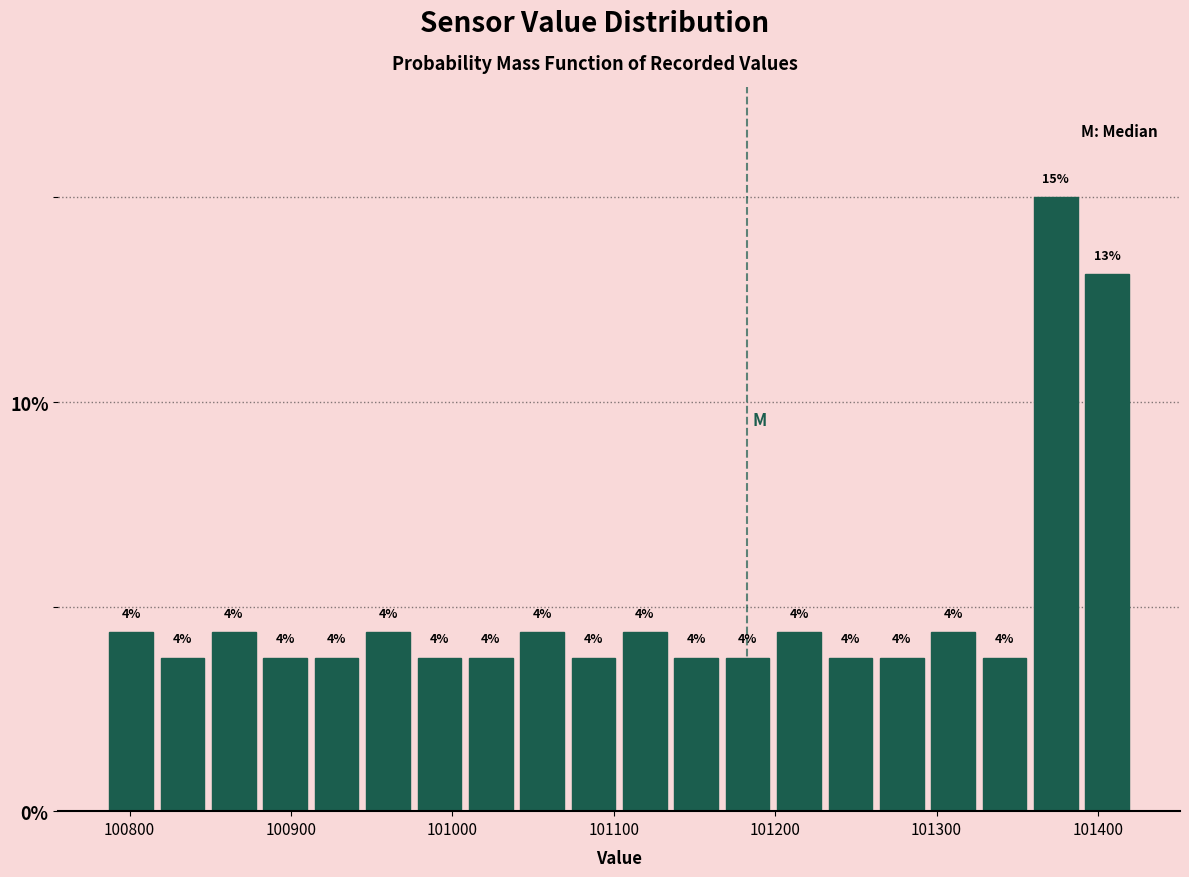

Around what value on the x-axis is the tallest bar? Give the approximate position of its centre, as read against the axis.

101370